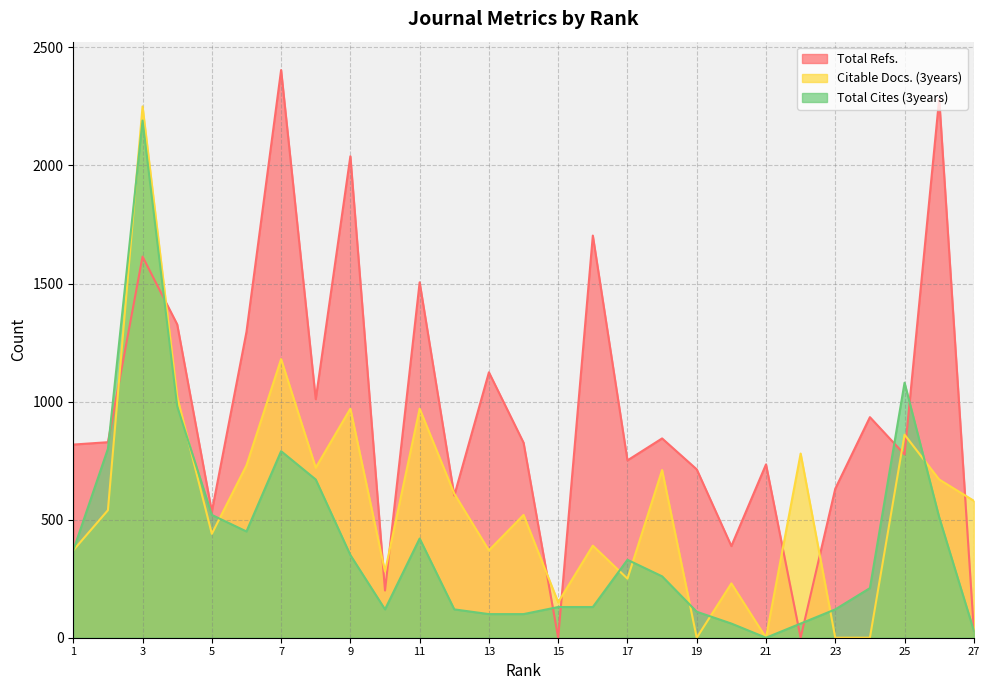

Which series has the largest range (max minus min)?

Total Refs.